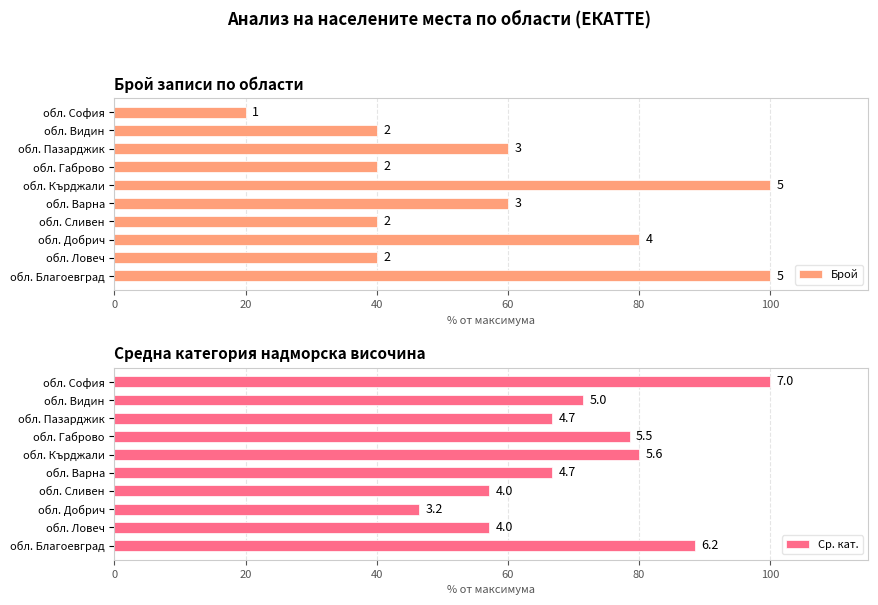

The Ср. кат. series shows 57.1 at обл. Сливен. True or false?

True